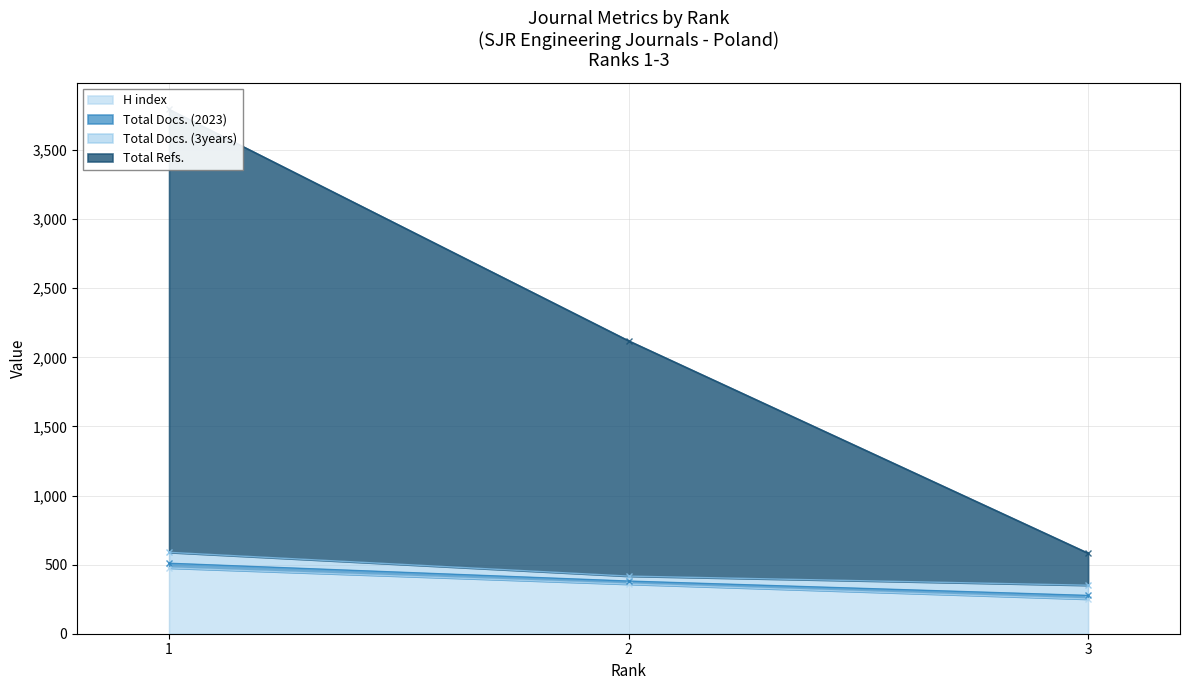

At which label does H index first exceed 359?

1